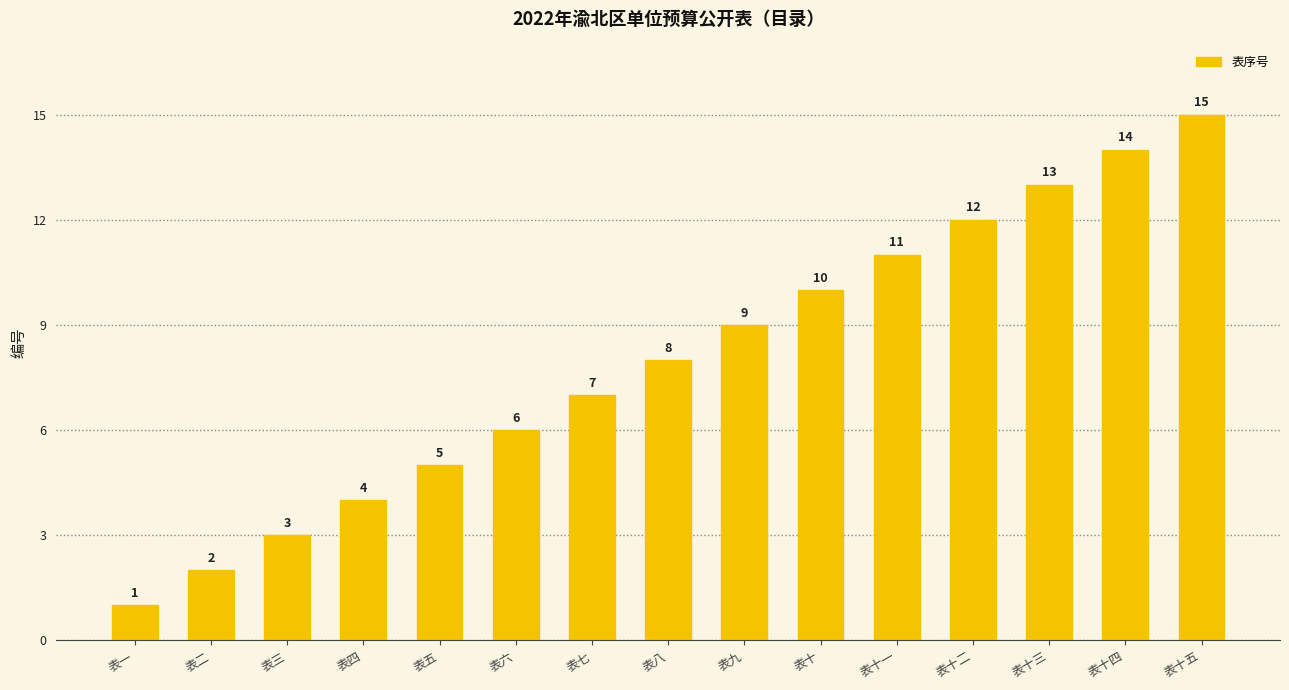

Where is the data nearest to the value 8?

表八